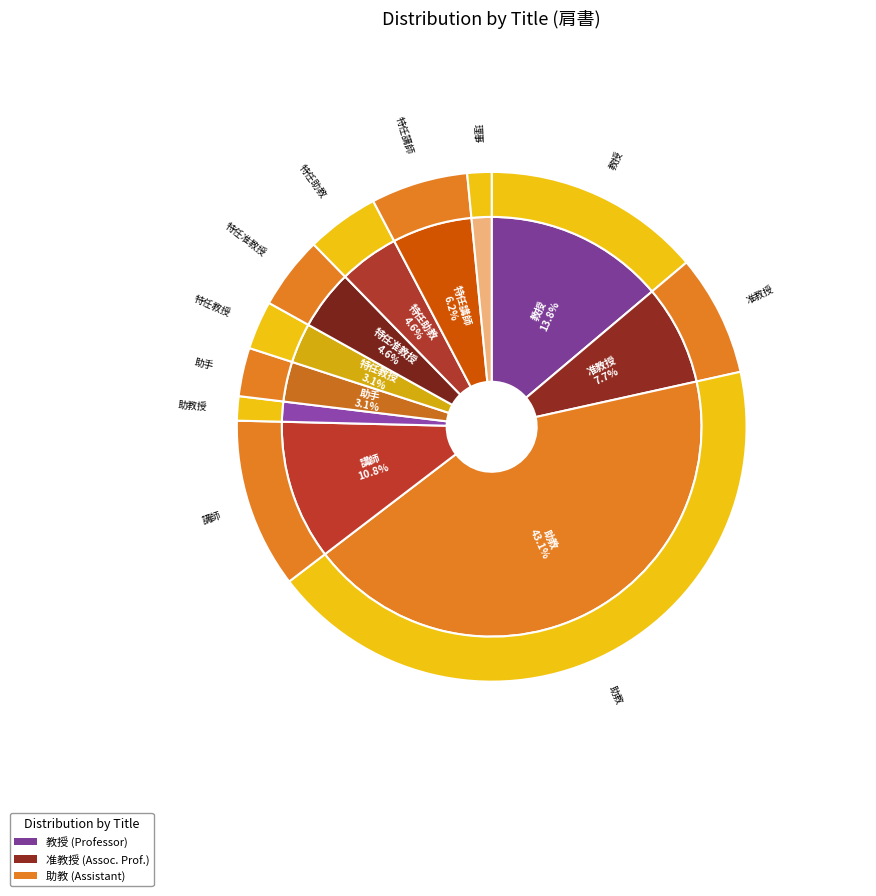

To the nearest percent, what portion does 助教授 represent?

2%